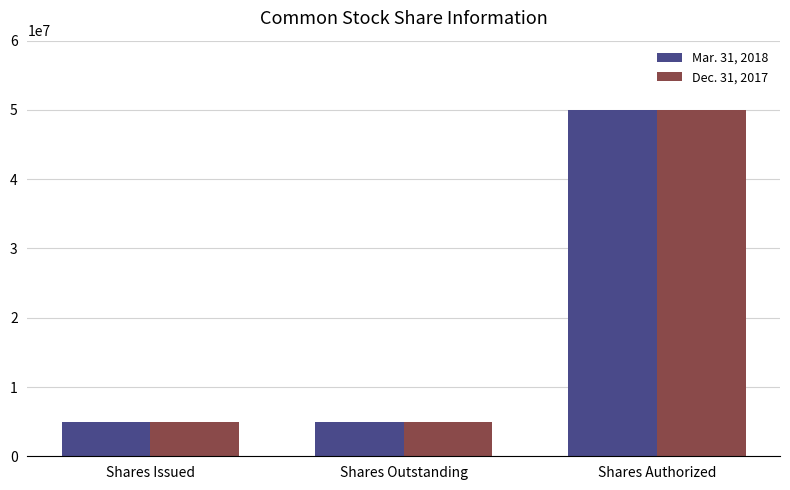

What is the maximum value shown in the chart?

50000000